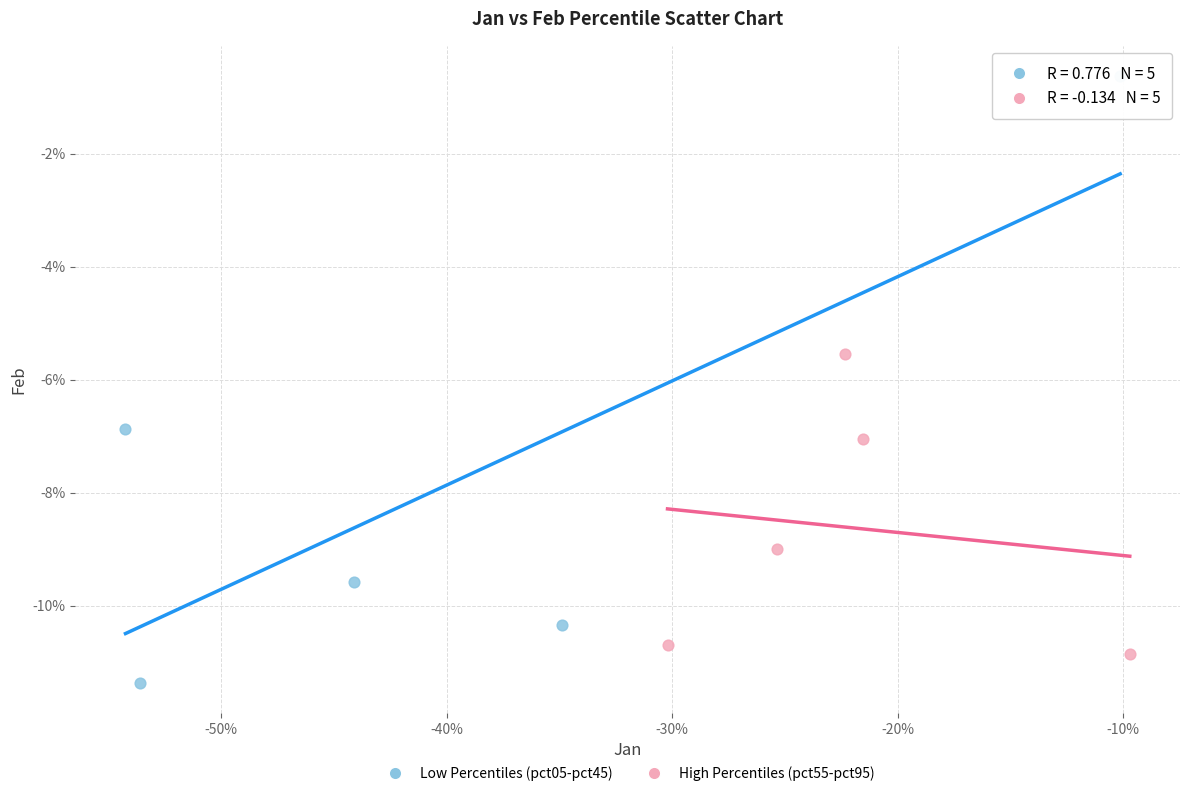

Which series contains the highest Y value?

Low Percentiles (pct05-pct45)